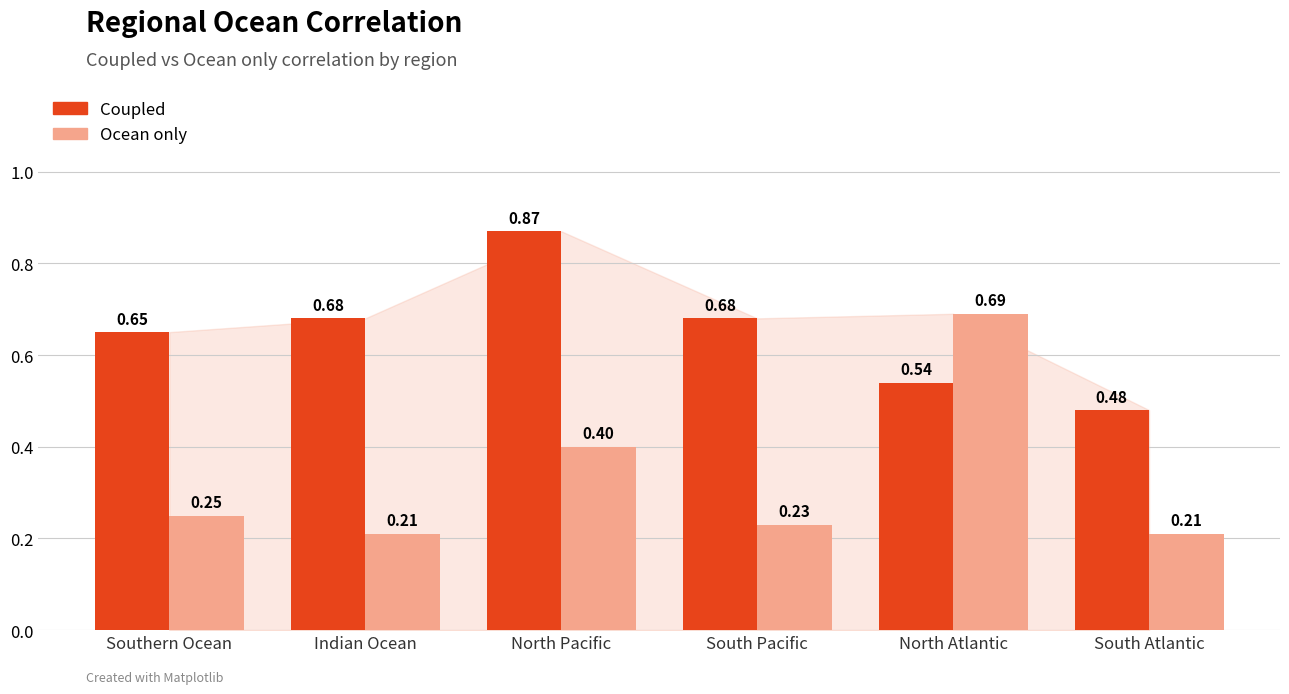

At North Atlantic, list the series in order from largest to smallest.

Ocean only, Coupled